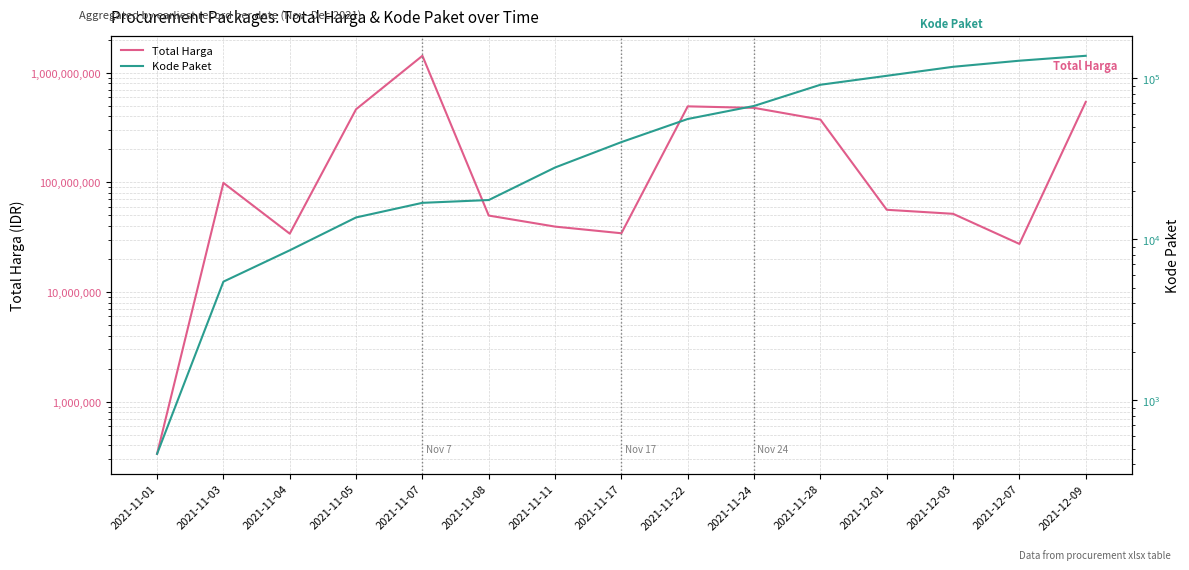

What is the label of the 3rd point from the left?

2021-11-04